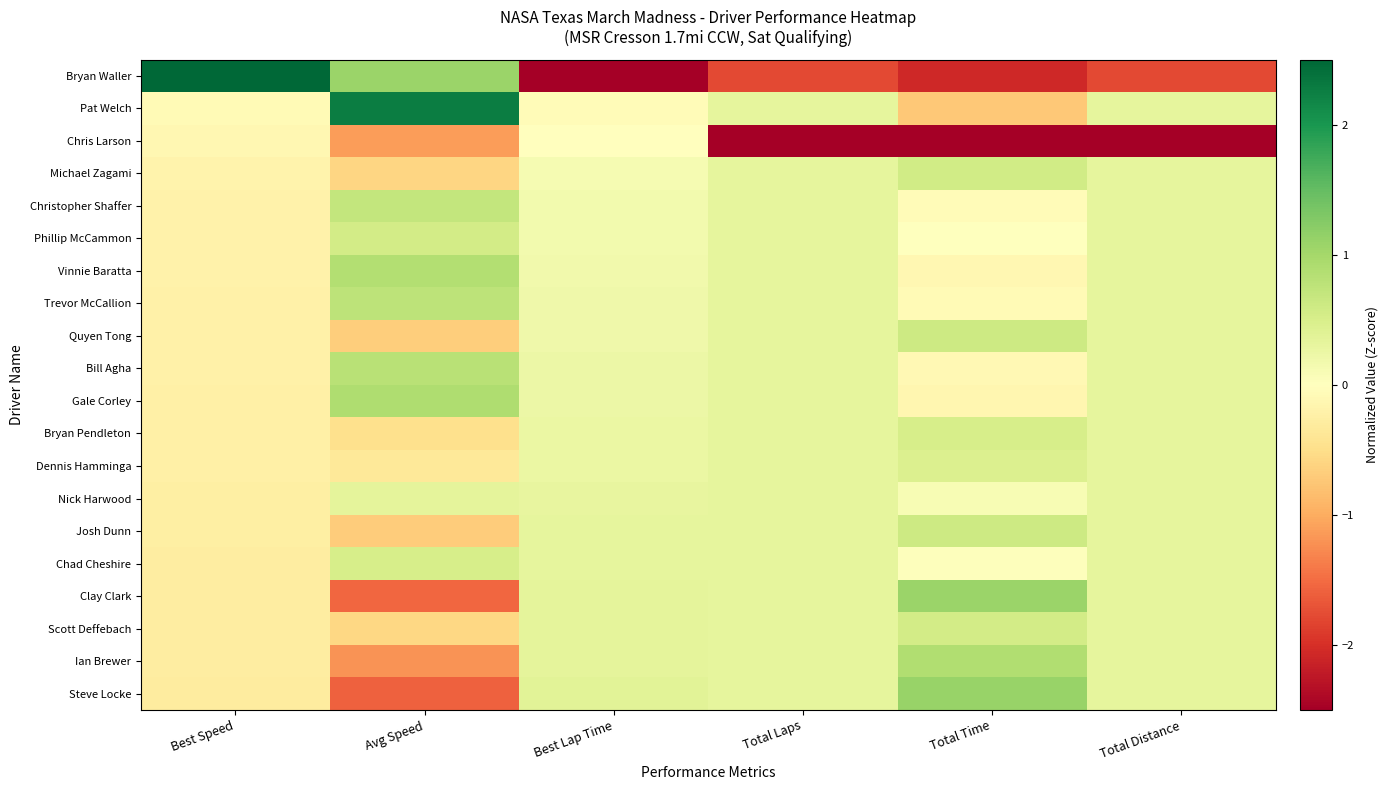

Which series has the widest spread of values?

Bryan Waller